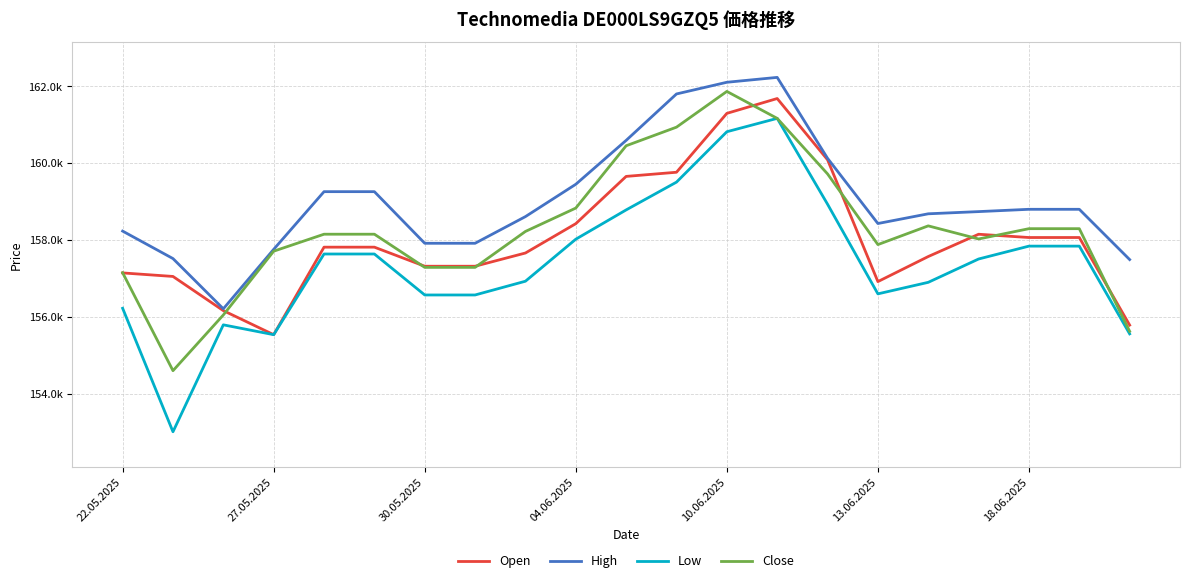

What are all the series names shown in the legend?

Open, High, Low, Close